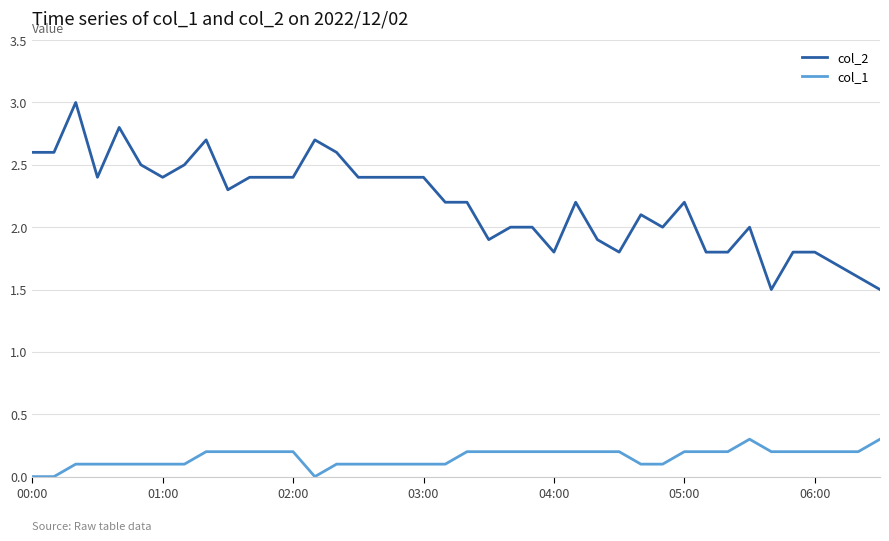

Which series has the largest total across all categories?

col_2